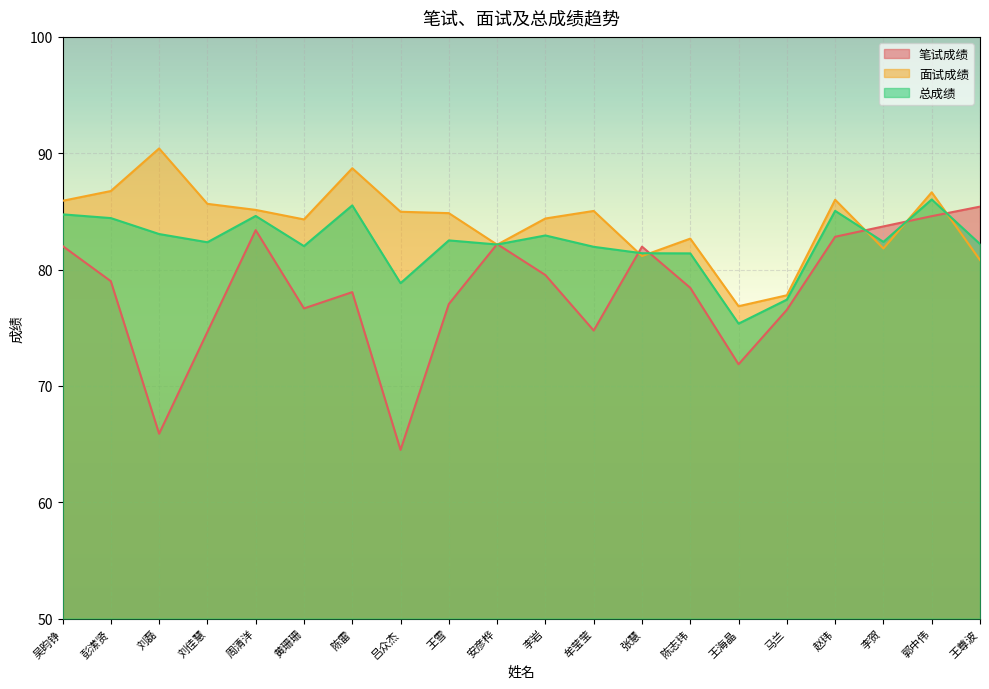

Reading left to right, list all the values displayed in this chart.

笔试成绩: 82.0	79.0	65.9	74.6	83.4	76.7	78.1	64.5	77.0	82.2	79.5	74.8	82.0	78.4	71.9	76.5	82.8	83.7	84.6	85.4
面试成绩: 85.9	86.8	90.4	85.7	85.1	84.3	88.7	85.0	84.8	82.1	84.4	85.0	81.2	82.7	76.8	77.8	86.0	81.8	86.6	80.8
总成绩: 84.7	84.4	83.1	82.3	84.6	82.0	85.5	78.8	82.5	82.2	82.9	82.0	81.4	81.4	75.4	77.4	85.0	82.4	86.0	82.2